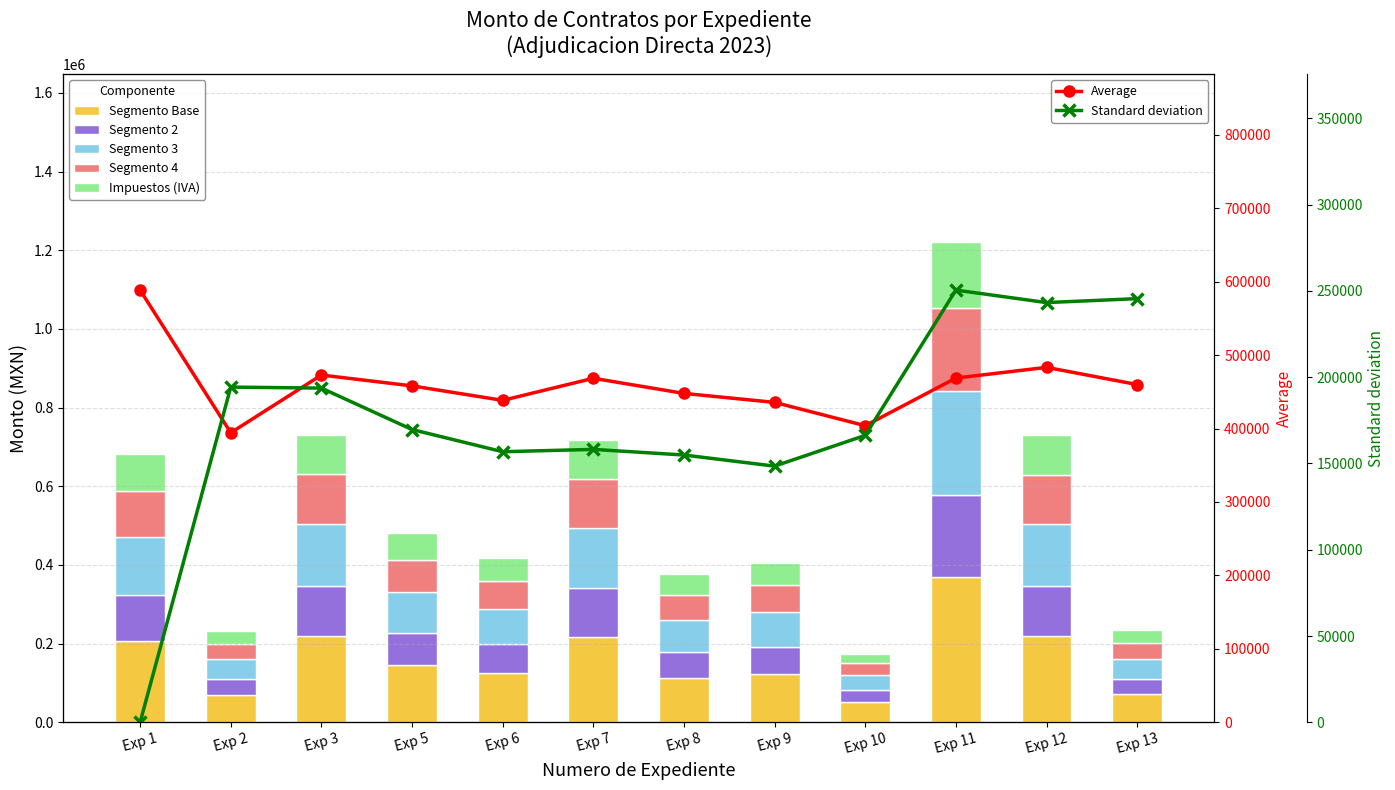

How many groups of bars are there?

12